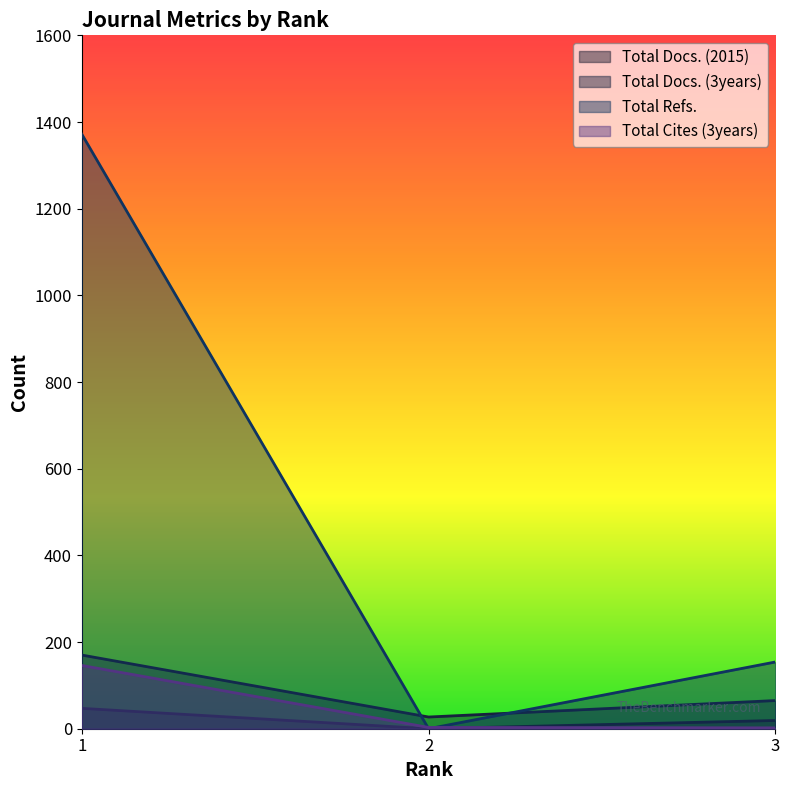

The value of Total Docs. (3years) at 2 is 27. True or false?

True